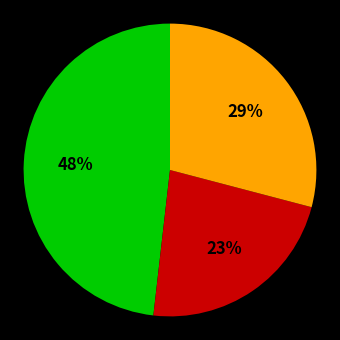

To the nearest percent, what is the average slice percentage?

33%